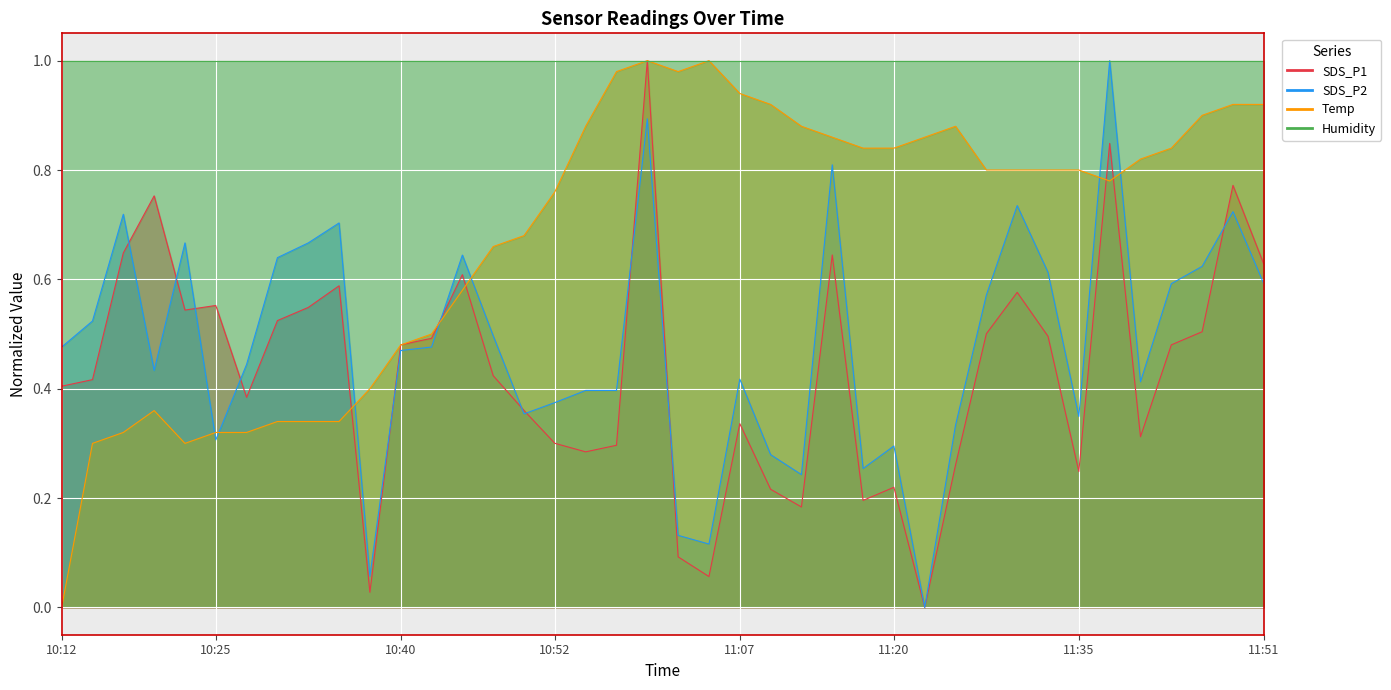

How many intersections are there between SDS_P1 and Temp?

7